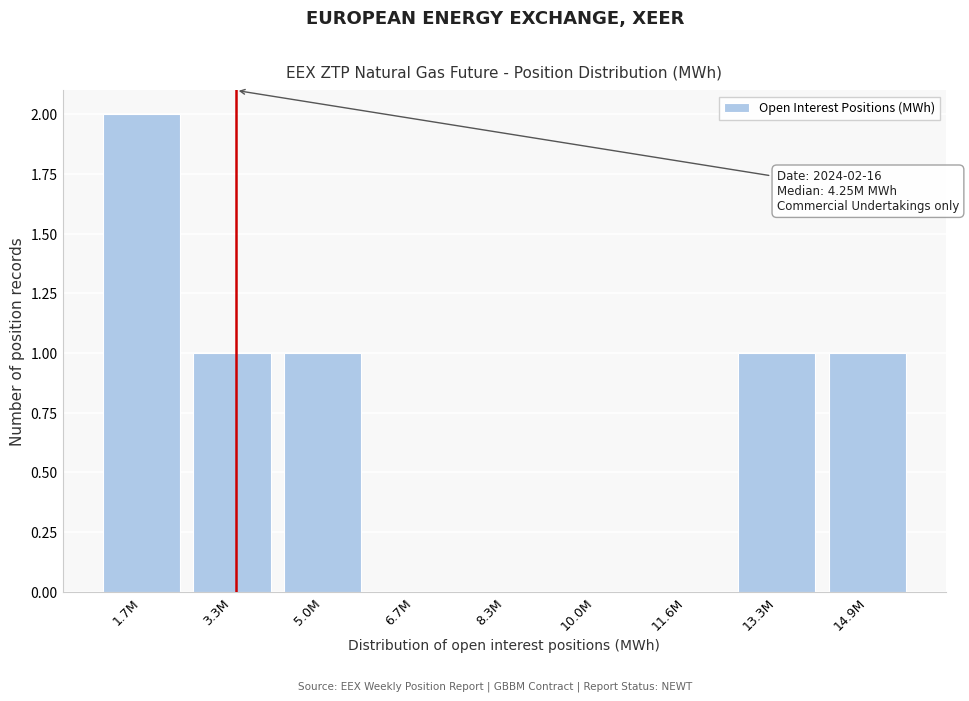

Reading right to left, transcribe all the data shown in this chart.

14.9M=1	13.3M=1	11.6M=0	10.0M=0	8.3M=0	6.7M=0	5.0M=1	3.3M=1	1.7M=2